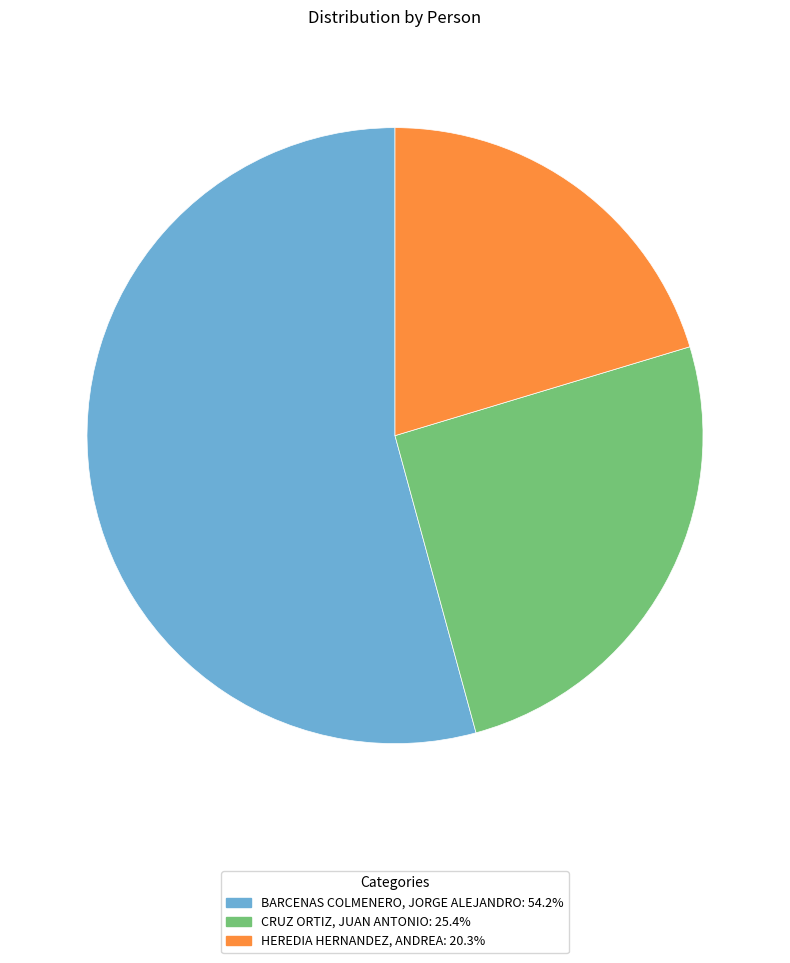

Is the sum of BARCENAS COLMENERO, JORGE ALEJANDRO and CRUZ ORTIZ, JUAN ANTONIO greater than half?

Yes